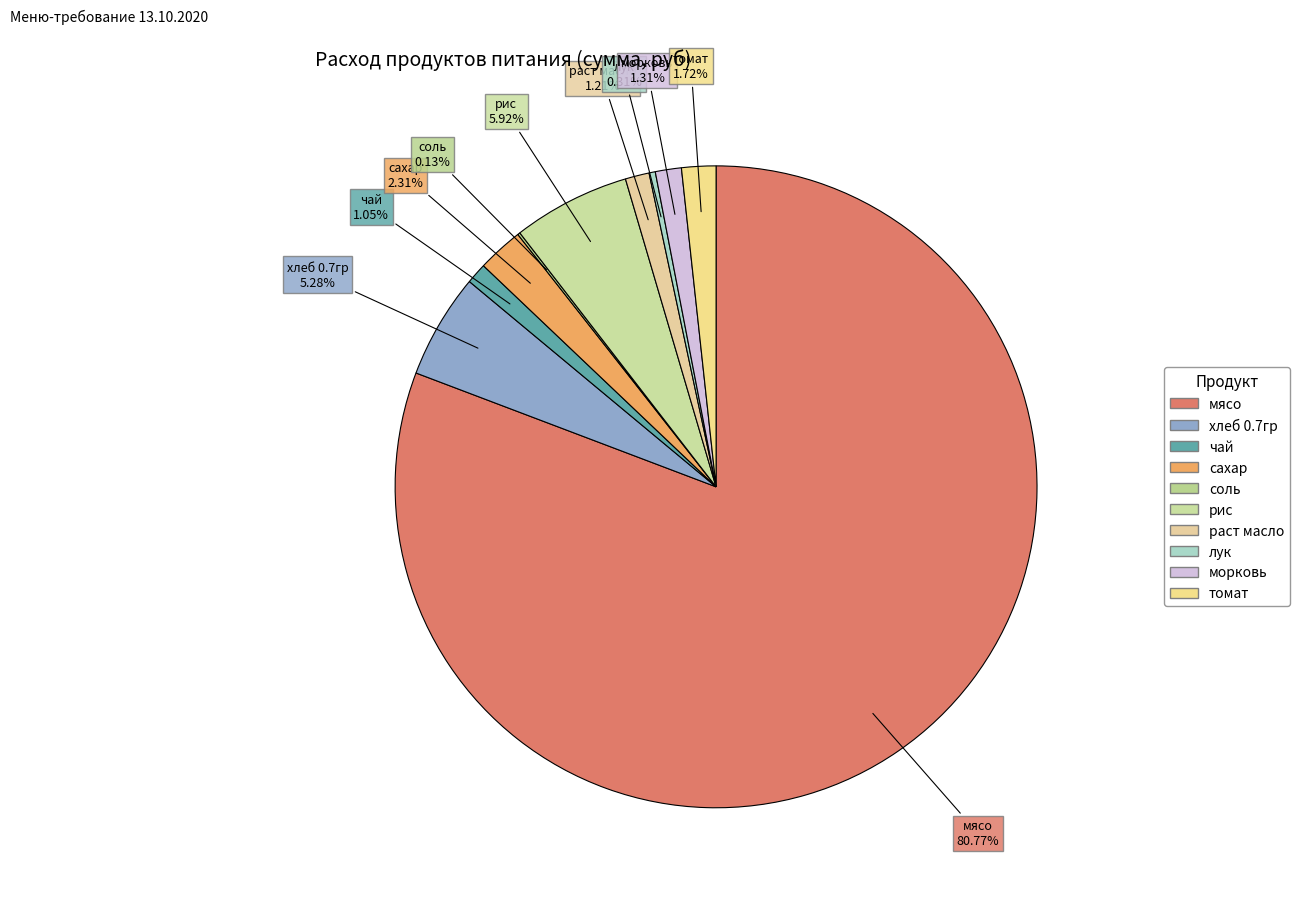

Which slice is the largest?

мясо